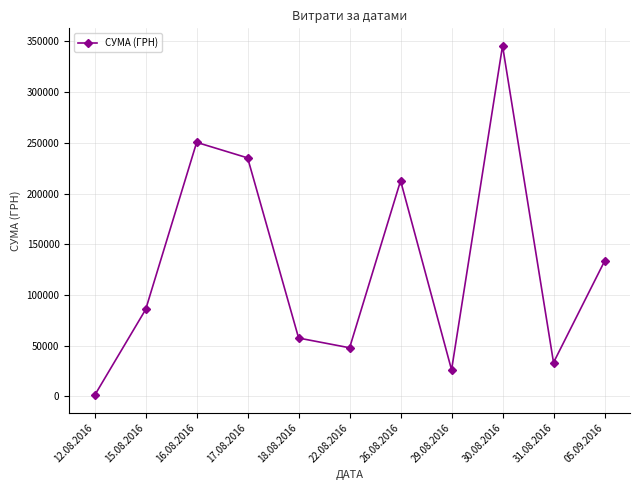

How many interior local valleys (lower than both neighbors) does the data have?

3